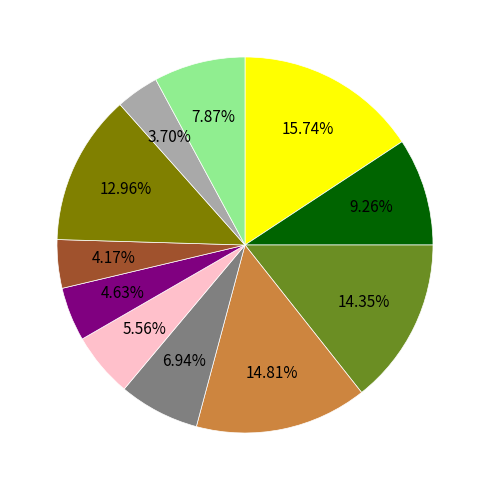

Is there any slice that represents more than half of the pie?

No